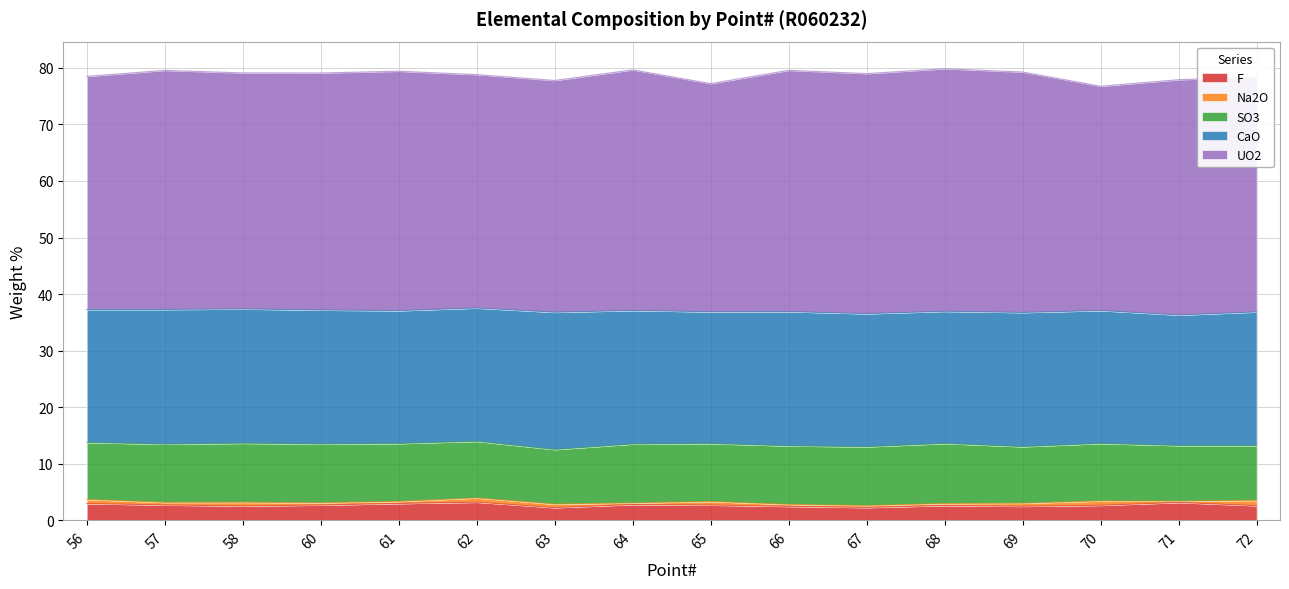

True or false: F has a value of 3.2 at 62.

True